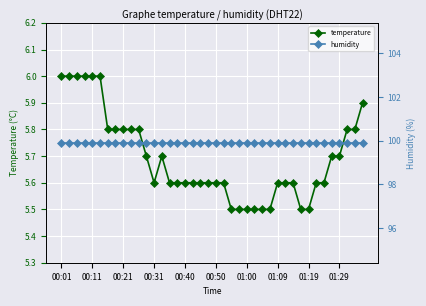

Is it true that temperature equals 2.9 at 00:50?

False